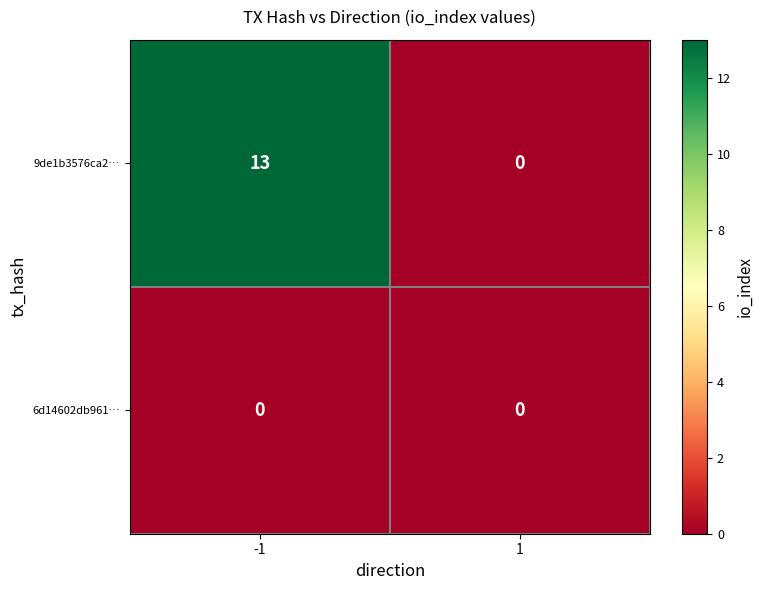

What is the highest value of the 9de1b3576ca2… series?

13